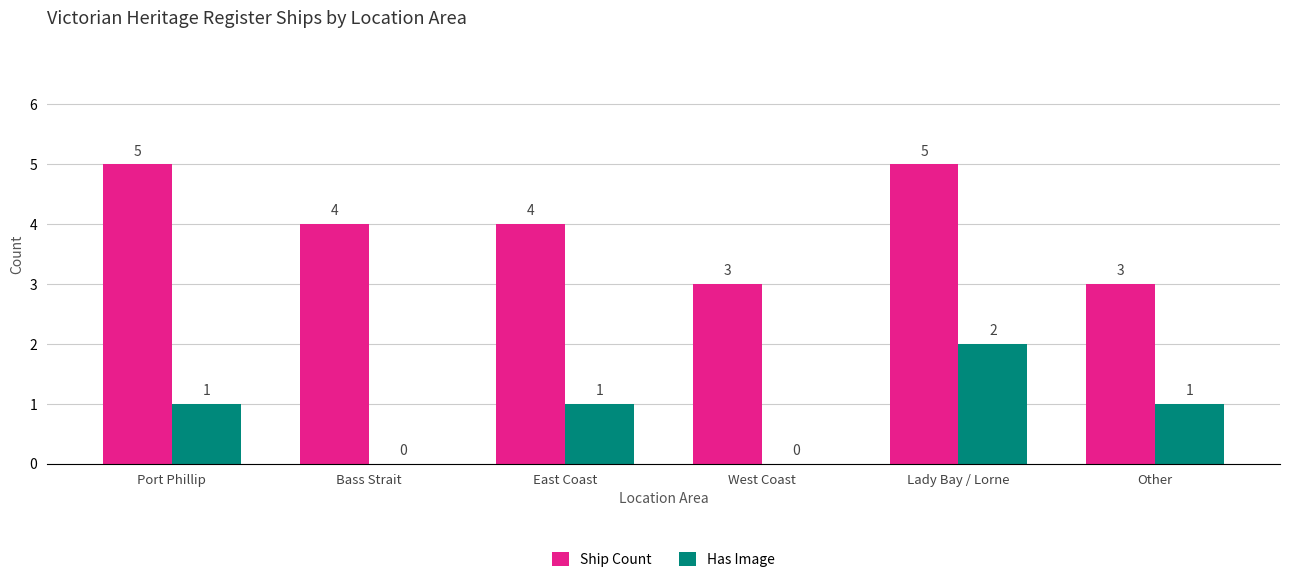

Between East Coast and Other, which series saw the biggest shift?

Ship Count